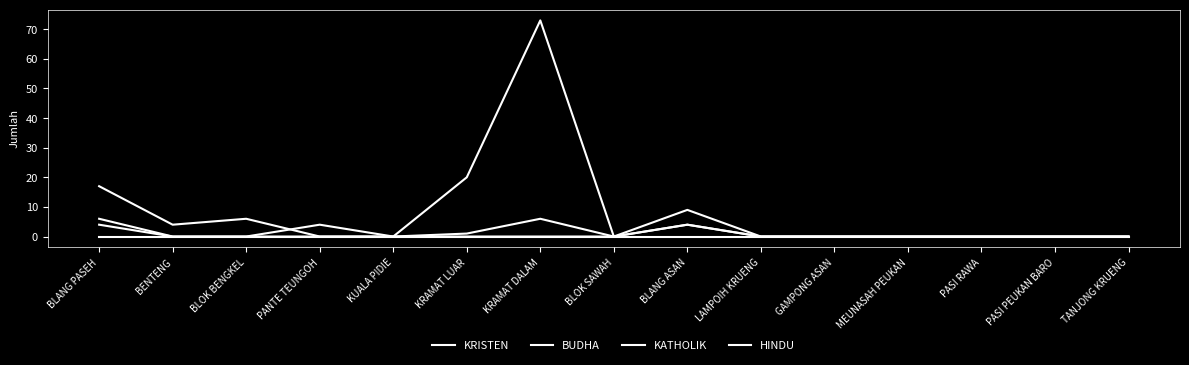

Does the chart display data point markers on the line(s)?

No